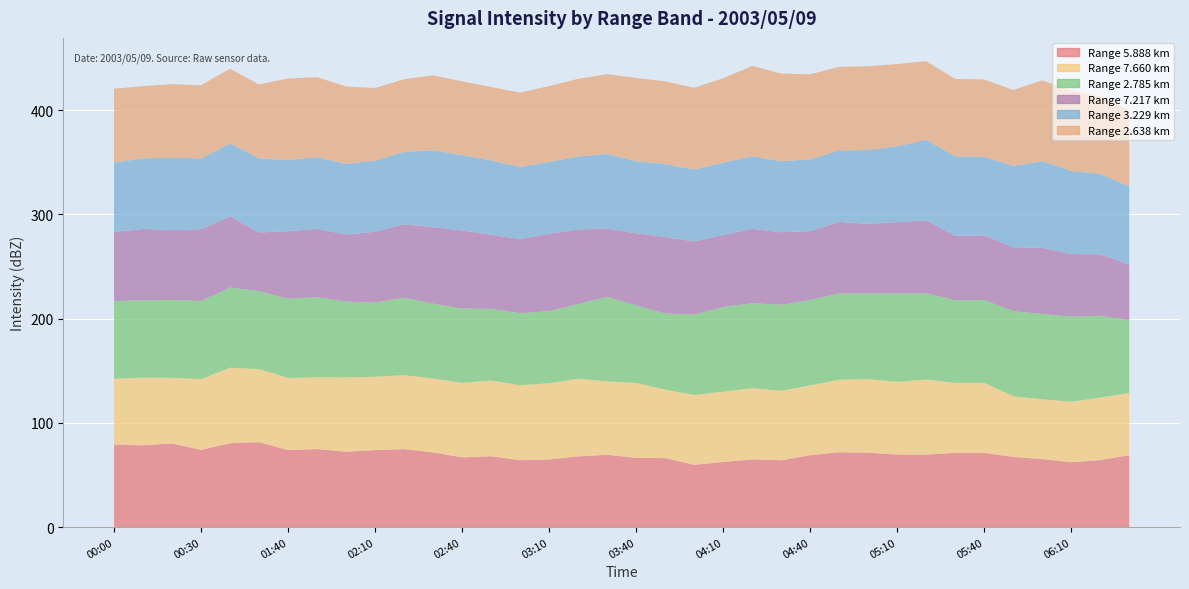

Reading left to right, extract all data points from this chart.

5.888: 79.3	78.5	80.3	74.1	80.5	81.5	73.9	74.9	72.3	73.9	74.9	71.7	66.9	68.0	64.2	64.9	67.9	69.4	66.4	66.2	59.8	62.5	65.0	64.1	69.1	71.8	71.4	69.7	69.6	71.3	71.2	67.4	65.3	62.2	64.3	69.0
7.660: 63.1	64.9	63.0	67.9	72.5	70.1	69.2	68.8	71.3	70.3	70.9	70.8	71.5	72.7	71.9	73.2	74.5	70.4	71.9	65.7	67.0	67.4	68.3	66.7	66.9	69.6	70.6	69.7	72.0	67.1	67.2	58.1	57.4	58.1	60.0	59.7
2.785: 74.4	74.2	74.7	74.9	76.9	74.8	76.0	76.8	72.7	71.2	74.2	71.9	71.3	68.7	69.1	69.1	71.6	81.1	74.3	73.0	77.0	81.3	81.5	82.6	81.8	82.9	82.1	84.7	82.8	79.2	79.5	81.6	81.8	81.5	78.4	69.7
7.217: 66.3	68.5	66.9	68.9	68.1	56.3	64.7	65.7	64.4	68.0	70.5	73.3	75.0	71.0	71.2	74.3	71.5	65.6	69.3	73.4	70.3	69.1	71.5	69.5	66.2	68.5	66.8	68.5	69.8	61.9	61.9	61.4	63.4	60.2	59.0	53.6
3.229: 66.7	67.6	69.5	67.9	70.1	71.0	68.5	68.7	67.7	68.2	69.6	73.9	72.2	71.3	69.2	68.9	70.1	71.4	69.1	69.9	69.0	69.4	69.5	68.1	68.9	68.6	70.8	72.9	77.3	76.2	75.3	78.1	83.2	79.7	77.1	75.0
2.638: 70.8	69.4	70.6	70.3	71.7	71.0	78.1	76.8	74.3	69.7	69.6	71.9	70.7	70.5	71.3	72.7	74.5	76.7	79.9	79.5	78.4	80.9	86.7	84.2	81.5	80.2	80.5	78.8	75.5	74.3	74.4	72.7	77.5	77.1	74.9	72.7